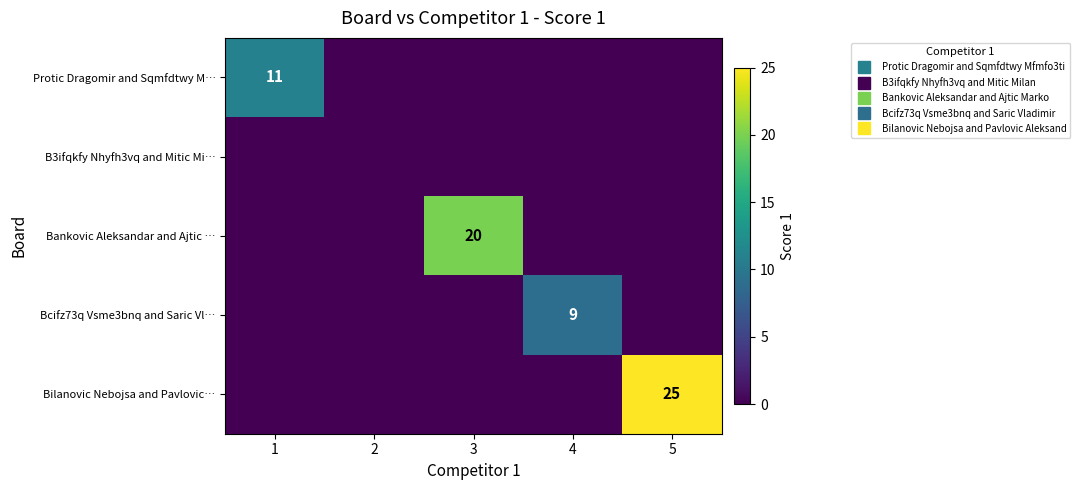

Is the value of Bcifz73q Vsme3bnq and Saric Vl… at 5 greater than the value of Bankovic Aleksandar and Ajtic … at 5?

No